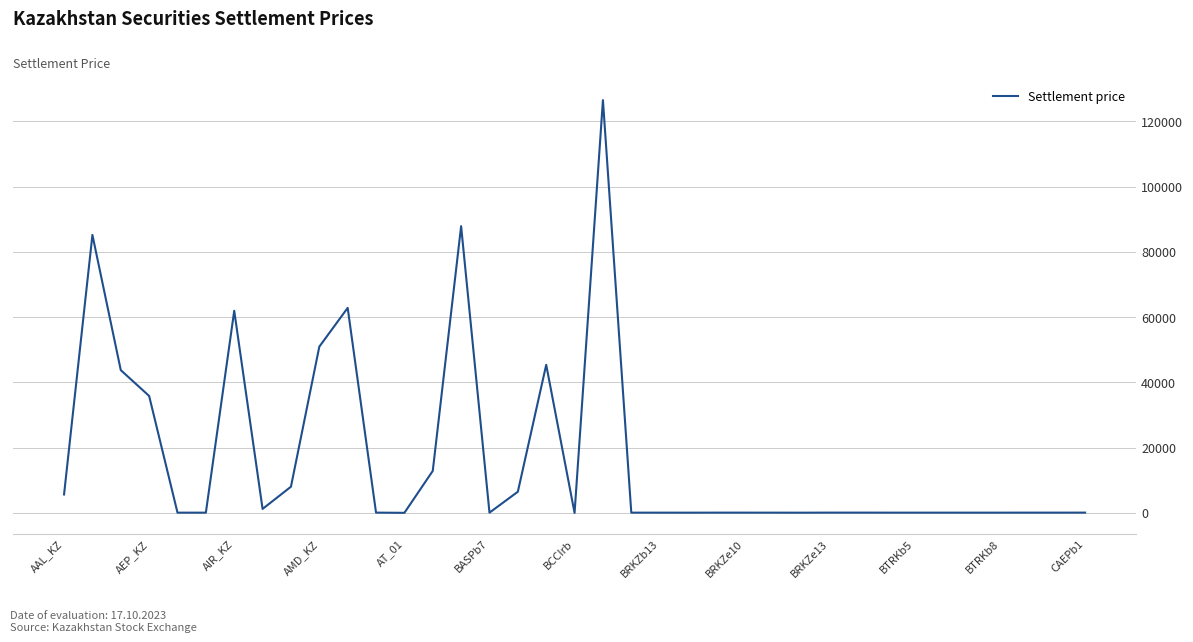

What is the difference between the maximum and minimum values?

126518.2